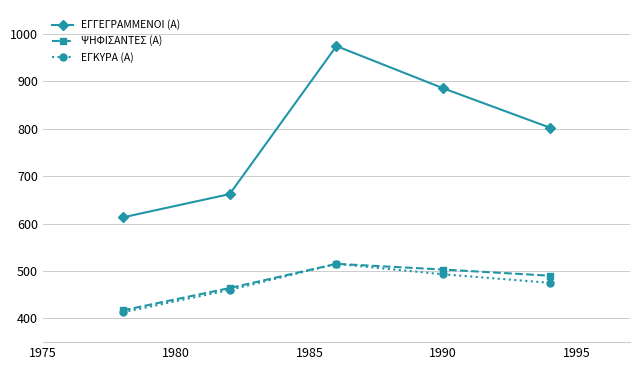

How many categories are shown in the chart?

5